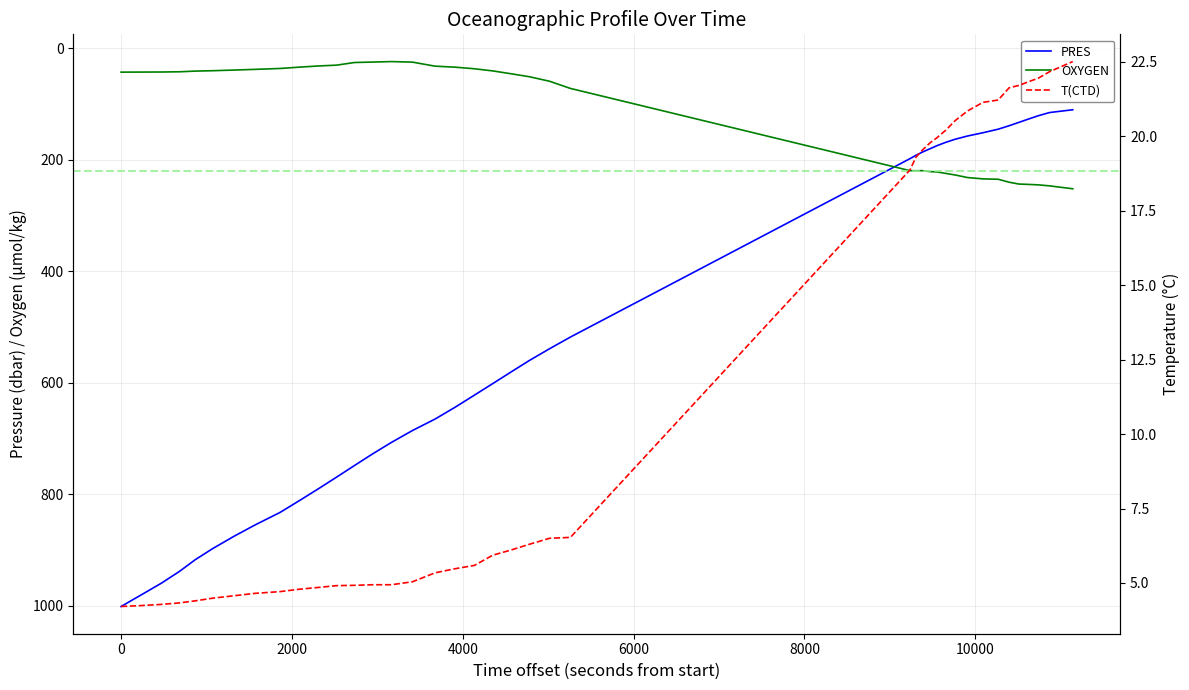

What is the highest value of the PRES series?

1000.9